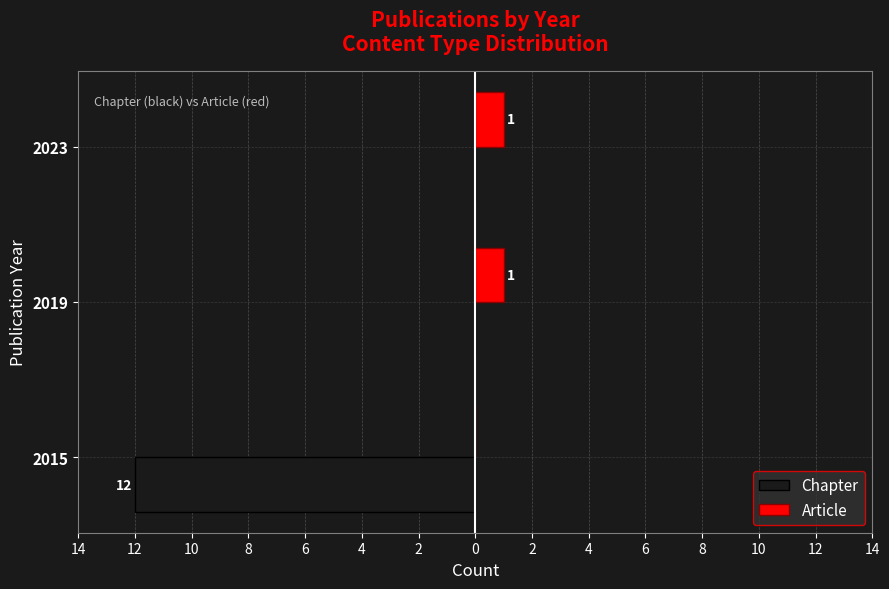

What are all the series names shown in the legend?

Chapter, Article